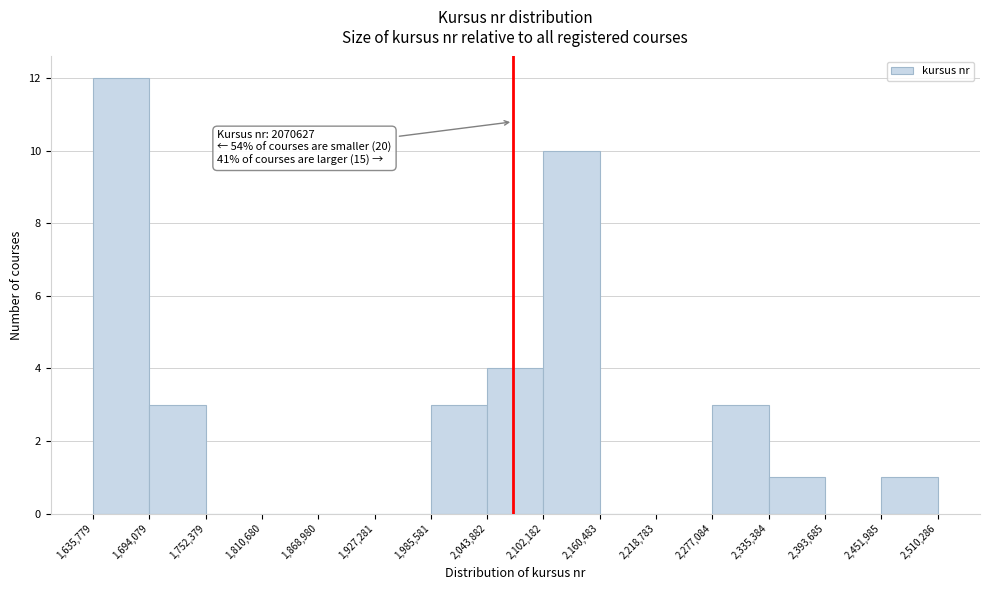

Over which range of the x-axis is the bar tallest?

1,635,779 to 1,694,079